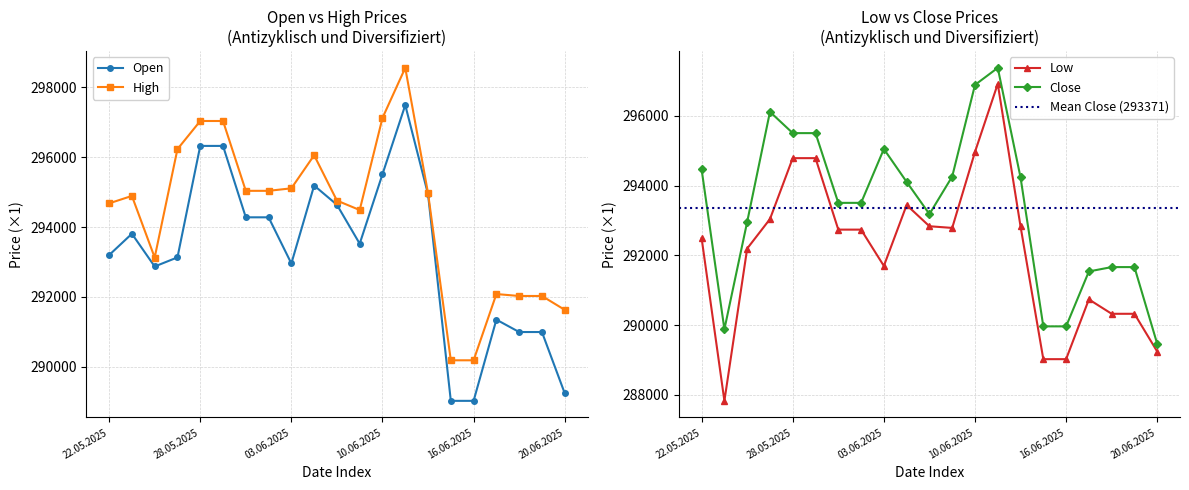

True or false: Low has a value of 61579 at 23.05.2025.

False